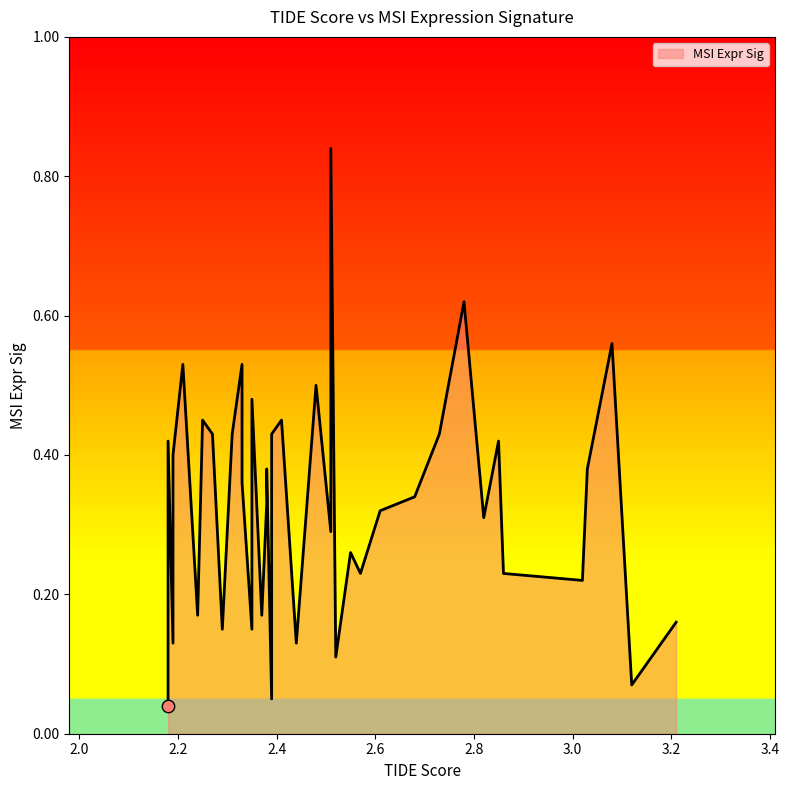

Which has a higher value, 19 or 28?

19